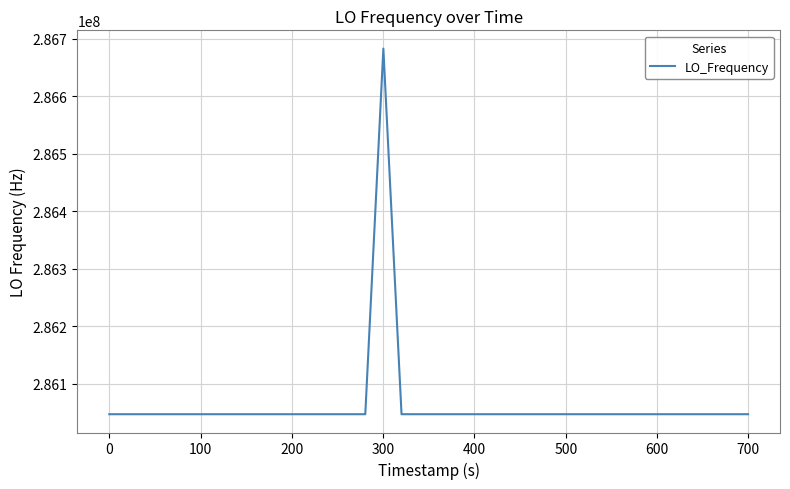

What is the greatest value displayed?

286682702.9